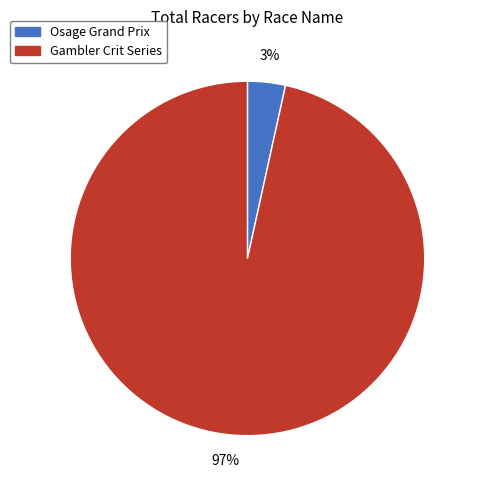

Is the sum of Osage Grand Prix and Gambler Crit Series greater than half?

Yes